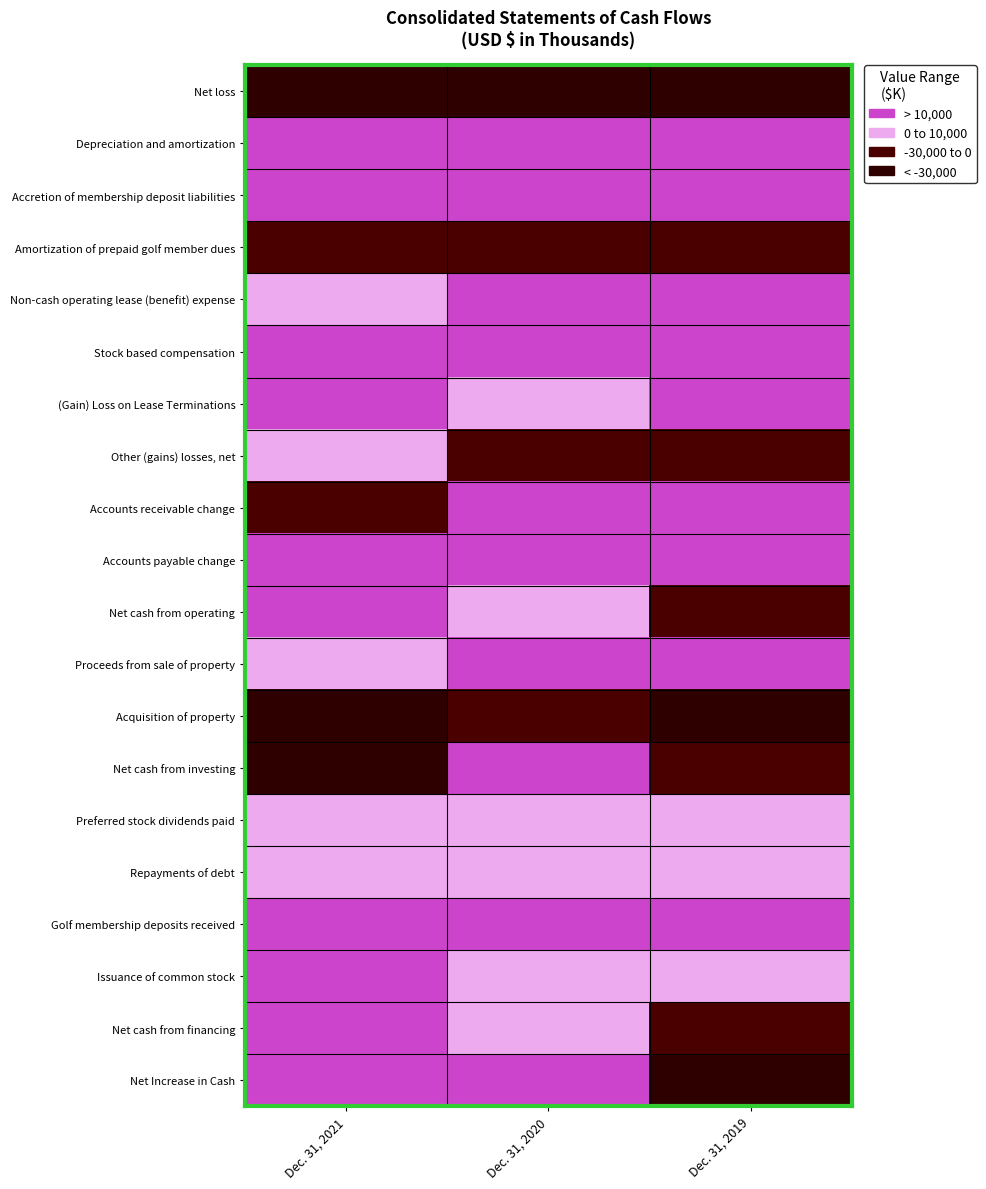

Reading left to right, what are all the values shown in this chart?

Net loss: Dec. 31, 2021=0	Dec. 31, 2020=0	Dec. 31, 2019=0
Depreciation and amortization: Dec. 31, 2021=4	Dec. 31, 2020=4	Dec. 31, 2019=4
Accretion of membership deposit liabilities: Dec. 31, 2021=3	Dec. 31, 2020=3	Dec. 31, 2019=3
Amortization of prepaid golf member dues: Dec. 31, 2021=1	Dec. 31, 2020=1	Dec. 31, 2019=1
Non-cash operating lease (benefit) expense: Dec. 31, 2021=2	Dec. 31, 2020=3	Dec. 31, 2019=3
Stock based compensation: Dec. 31, 2021=3	Dec. 31, 2020=3	Dec. 31, 2019=3
(Gain) Loss on Lease Terminations: Dec. 31, 2021=3	Dec. 31, 2020=2	Dec. 31, 2019=4
Other (gains) losses, net: Dec. 31, 2021=2	Dec. 31, 2020=1	Dec. 31, 2019=1
Accounts receivable change: Dec. 31, 2021=1	Dec. 31, 2020=3	Dec. 31, 2019=3
Accounts payable change: Dec. 31, 2021=4	Dec. 31, 2020=4	Dec. 31, 2019=3
Net cash from operating: Dec. 31, 2021=3	Dec. 31, 2020=2	Dec. 31, 2019=1
Proceeds from sale of property: Dec. 31, 2021=2	Dec. 31, 2020=5	Dec. 31, 2019=5
Acquisition of property: Dec. 31, 2021=0	Dec. 31, 2020=1	Dec. 31, 2019=0
Net cash from investing: Dec. 31, 2021=0	Dec. 31, 2020=4	Dec. 31, 2019=1
Preferred stock dividends paid: Dec. 31, 2021=2	Dec. 31, 2020=2	Dec. 31, 2019=2
Repayments of debt: Dec. 31, 2021=2	Dec. 31, 2020=2	Dec. 31, 2019=2
Golf membership deposits received: Dec. 31, 2021=3	Dec. 31, 2020=3	Dec. 31, 2019=3
Issuance of common stock: Dec. 31, 2021=5	Dec. 31, 2020=2	Dec. 31, 2019=2
Net cash from financing: Dec. 31, 2021=5	Dec. 31, 2020=2	Dec. 31, 2019=1
Net Increase in Cash: Dec. 31, 2021=4	Dec. 31, 2020=4	Dec. 31, 2019=0